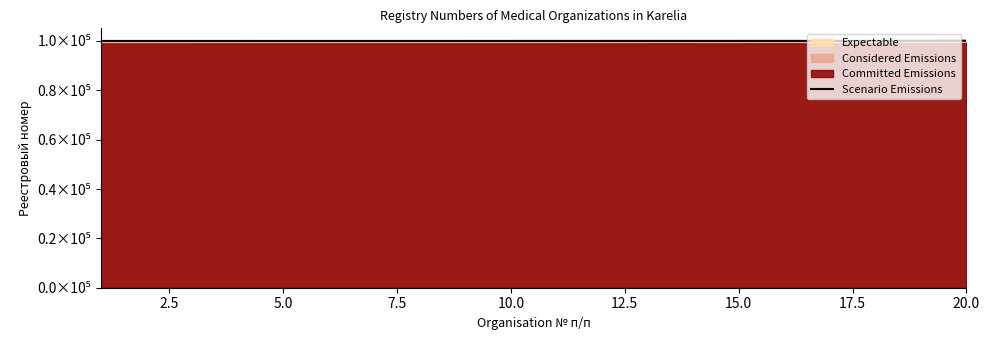

How many data points does each series have?

20